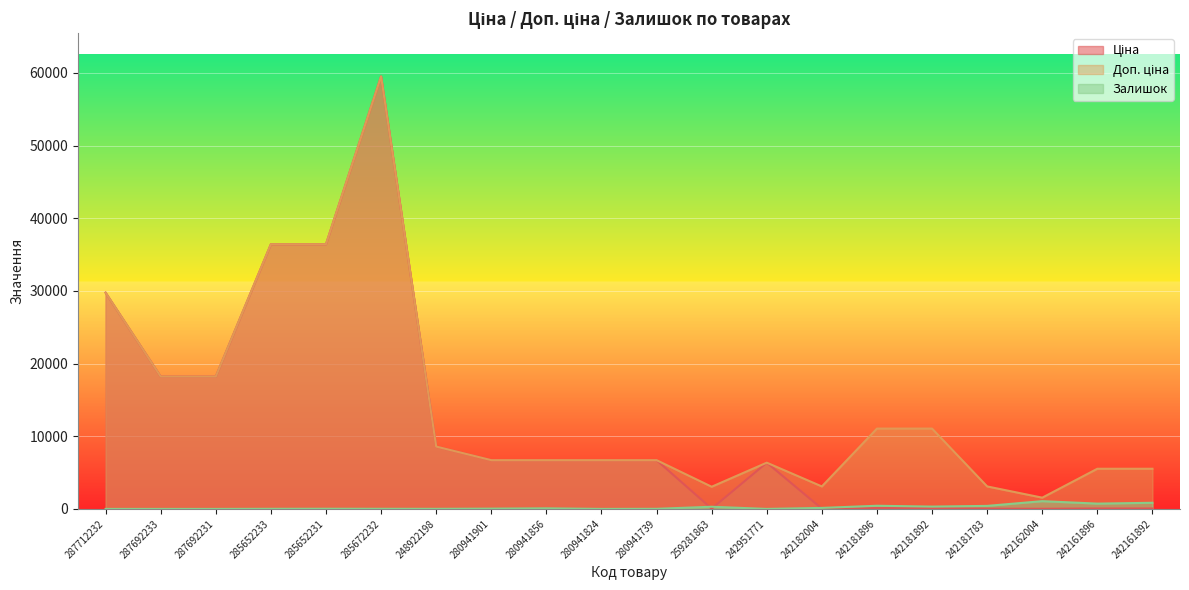

Where is Доп. ціна nearest to the value 30535?

287712232